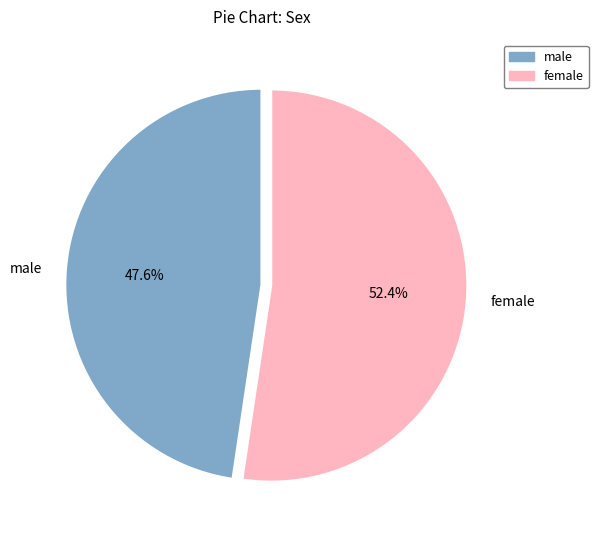

Rank the categories by value from highest to lowest.

female, male